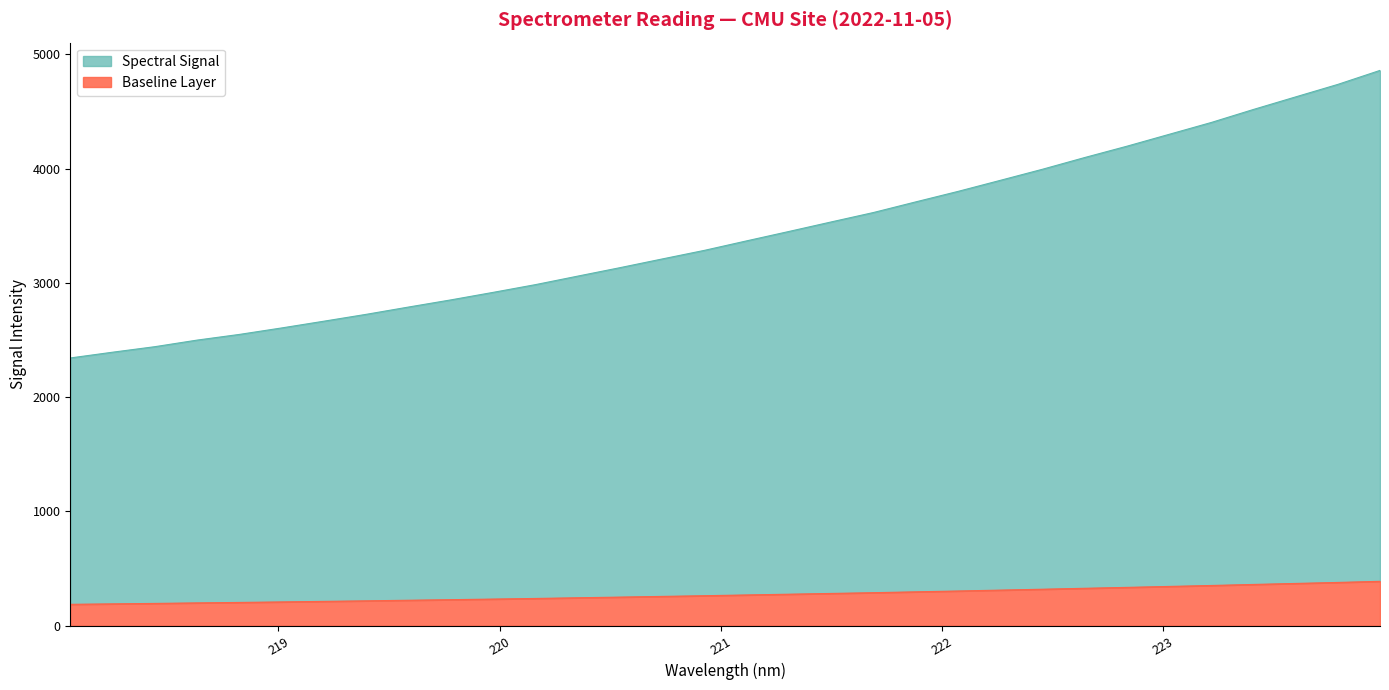

True or false: the data shows 213.2 at 219.2067.

True